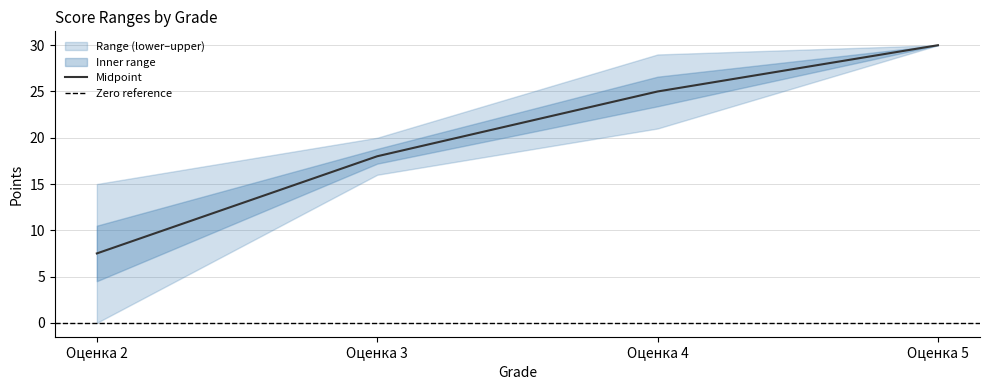

List the labels in order of value, smallest first.

Оценка 2, Оценка 3, Оценка 4, Оценка 5